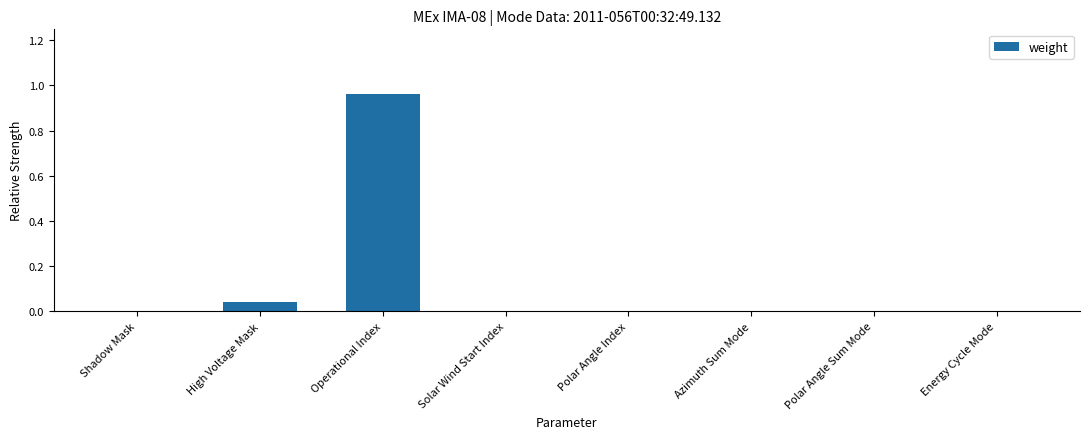

At which category does the chart reach its peak across all series?

Operational Index